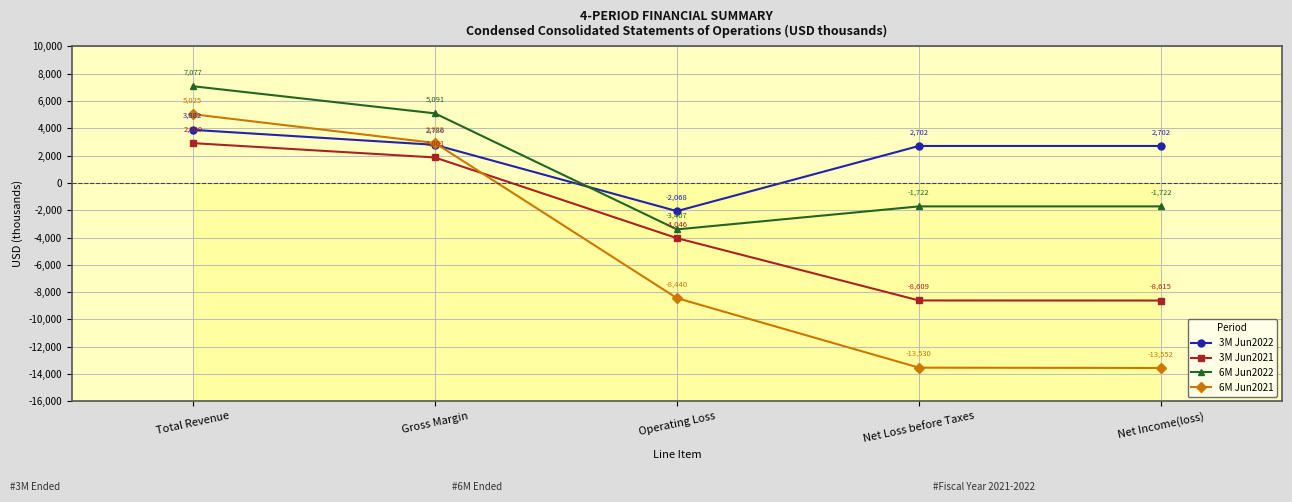

What are all the series names shown in the legend?

3M Jun2022, 3M Jun2021, 6M Jun2022, 6M Jun2021